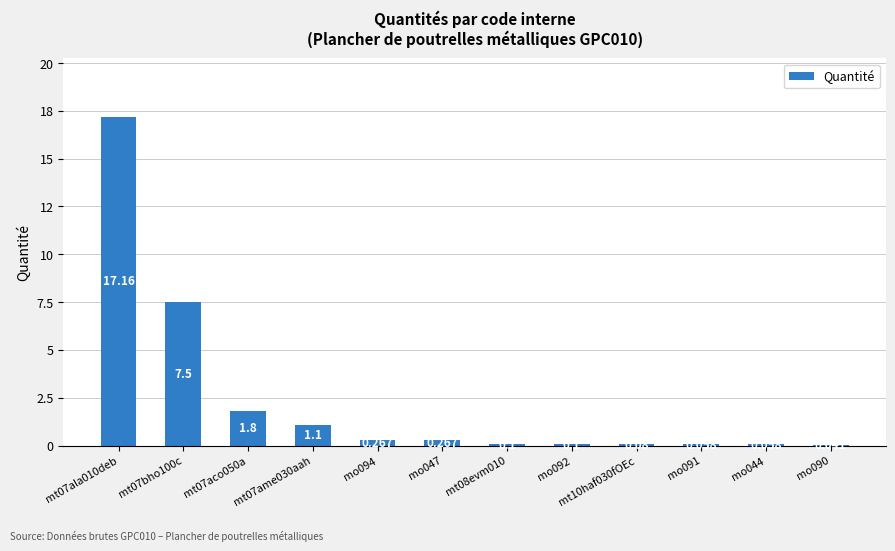

What is the maximum value shown in the chart?

17.2